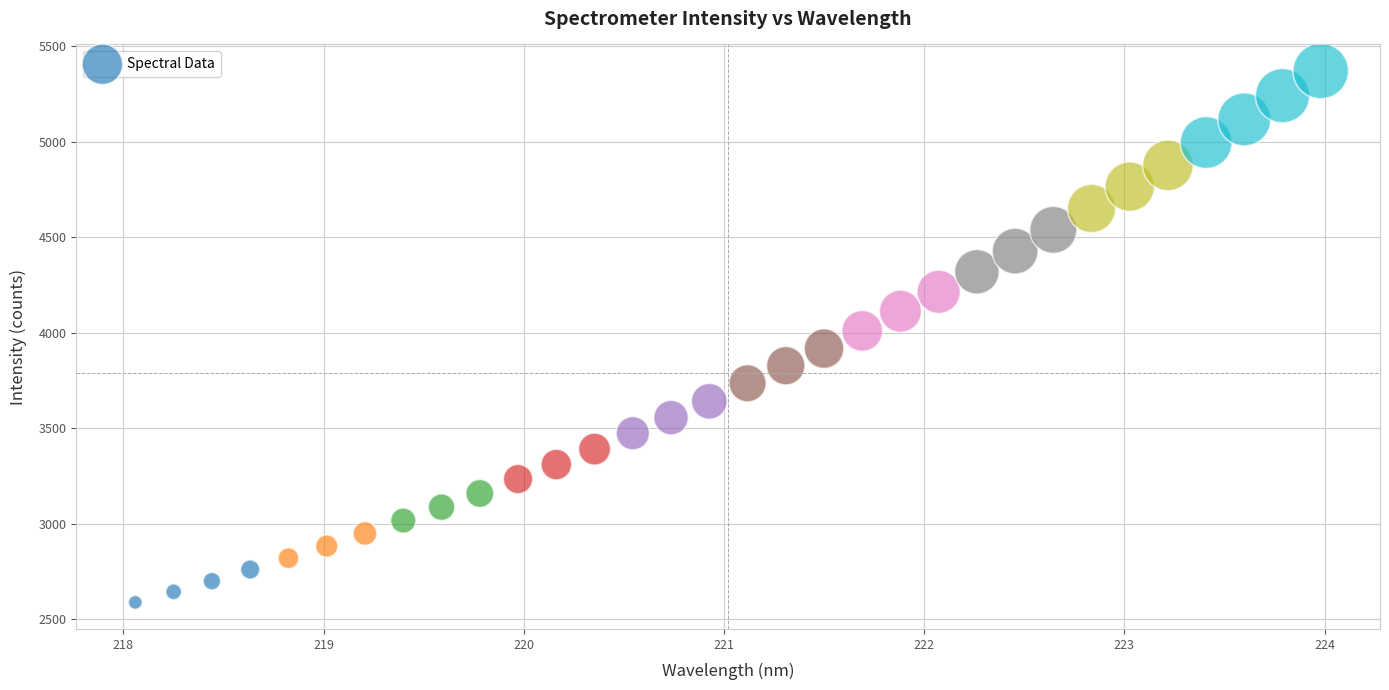

What Y value in the scatter plot is closest to 3979?

4009.9